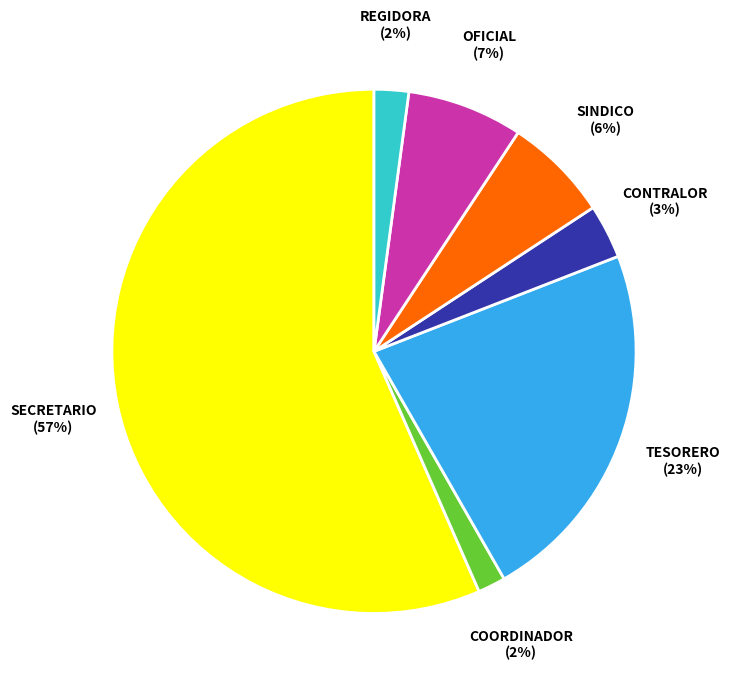

Is there any slice that represents more than half of the pie?

Yes